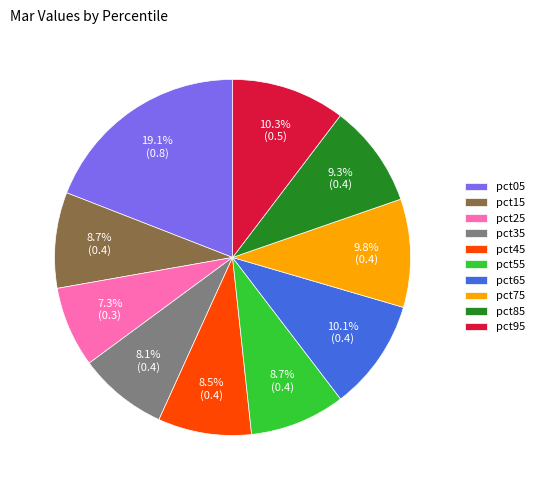

Count the number of slices in the pie.

10